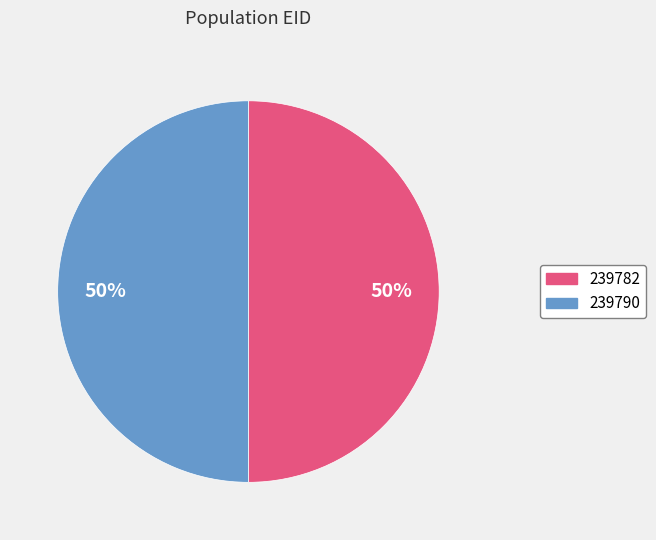

Approximately how many times larger is the value at 239790 compared to 239782?

1.0